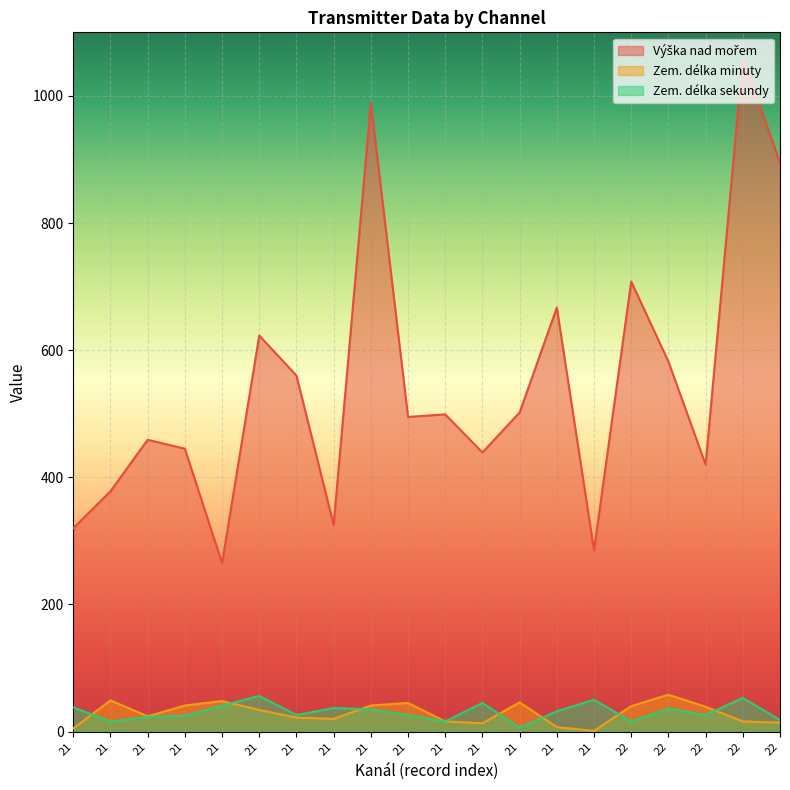

Rank the categories by Zem. délka sekundy value from highest to lowest.

21, 22, 21, 21, 21, 21, 21, 22, 21, 21, 21, 21, 22, 21, 21, 22, 21, 21, 22, 21